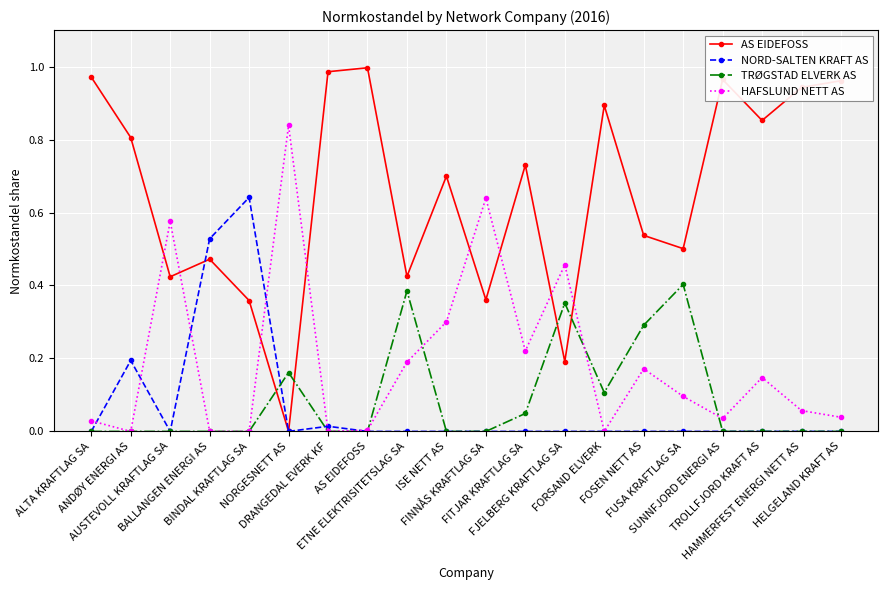

What are all the series names shown in the legend?

AS EIDEFOSS, NORD-SALTEN KRAFT AS, TRØGSTAD ELVERK AS, HAFSLUND NETT AS